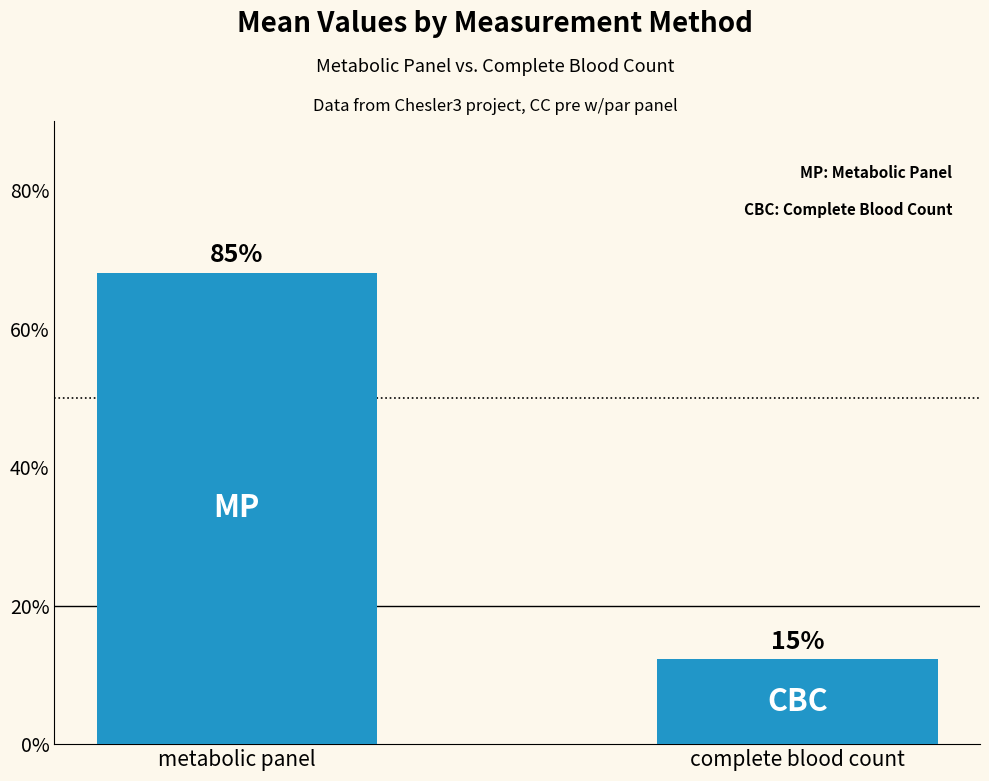

What is the average value?

40.2